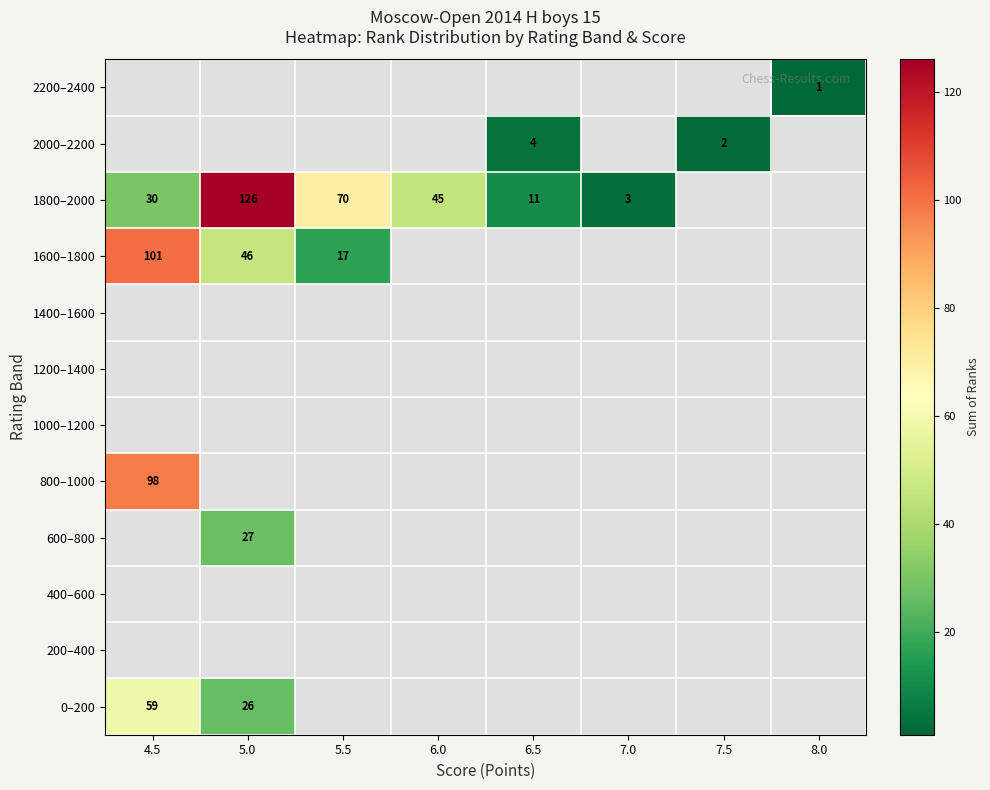

Is the value of 2000–2200 at 7.5 greater than the value of 1600–1800 at 5.0?

No